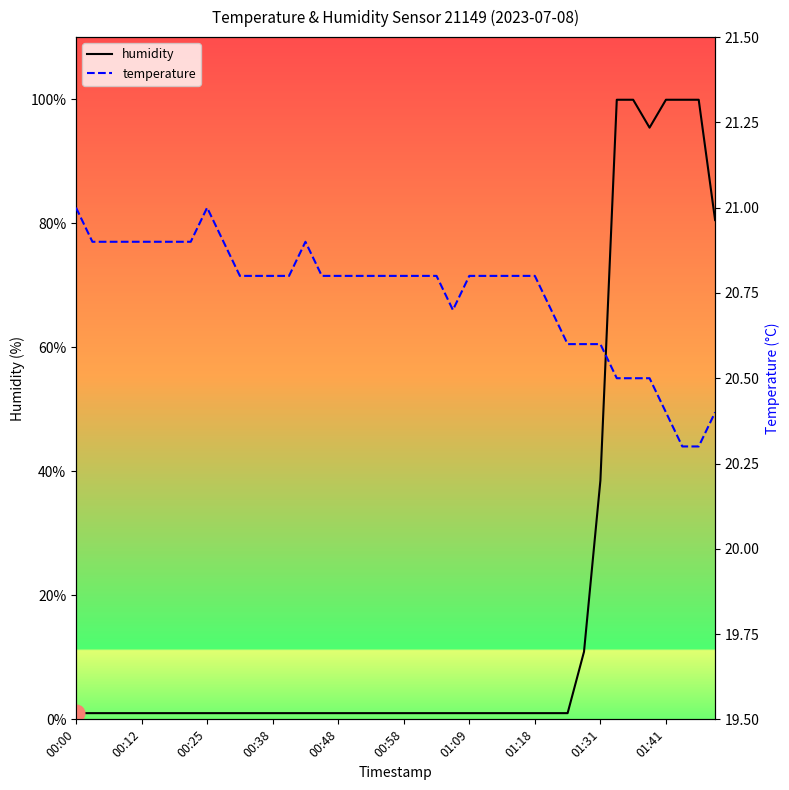

What is the maximum value for temperature?

21.0